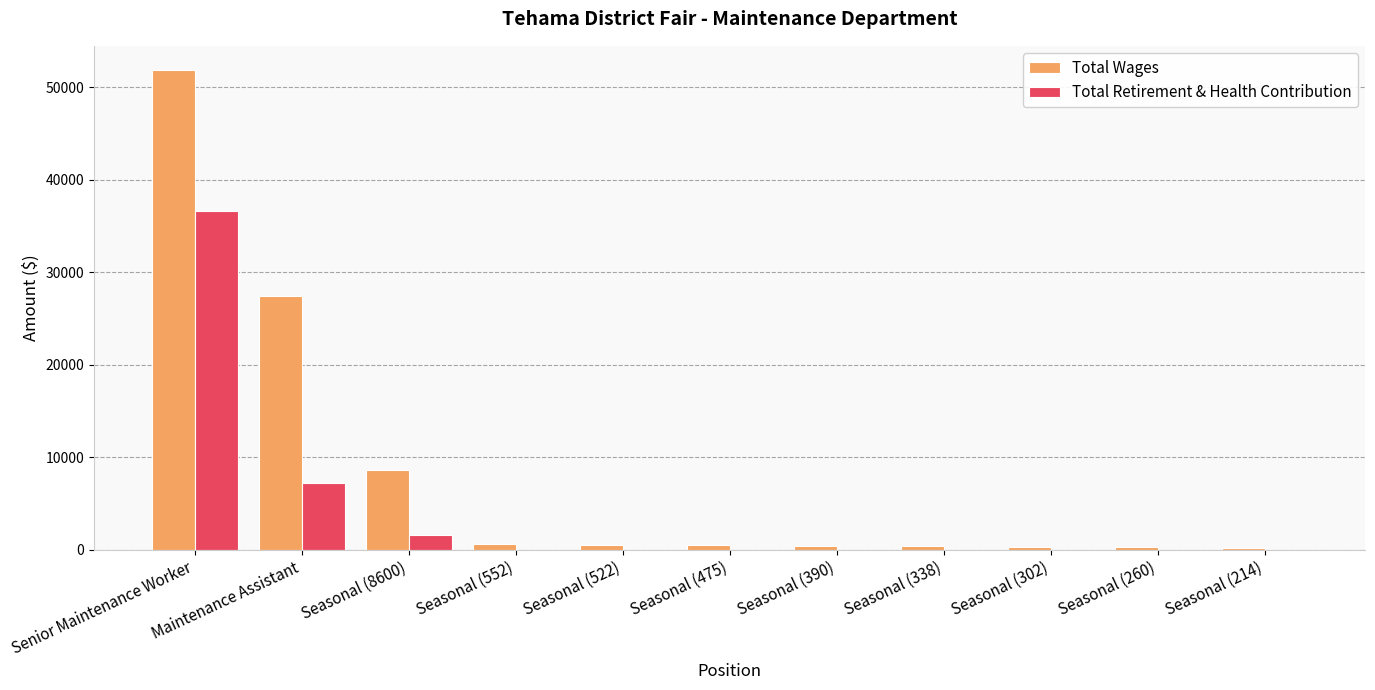

What is the sum of all Total Wages values?

90924